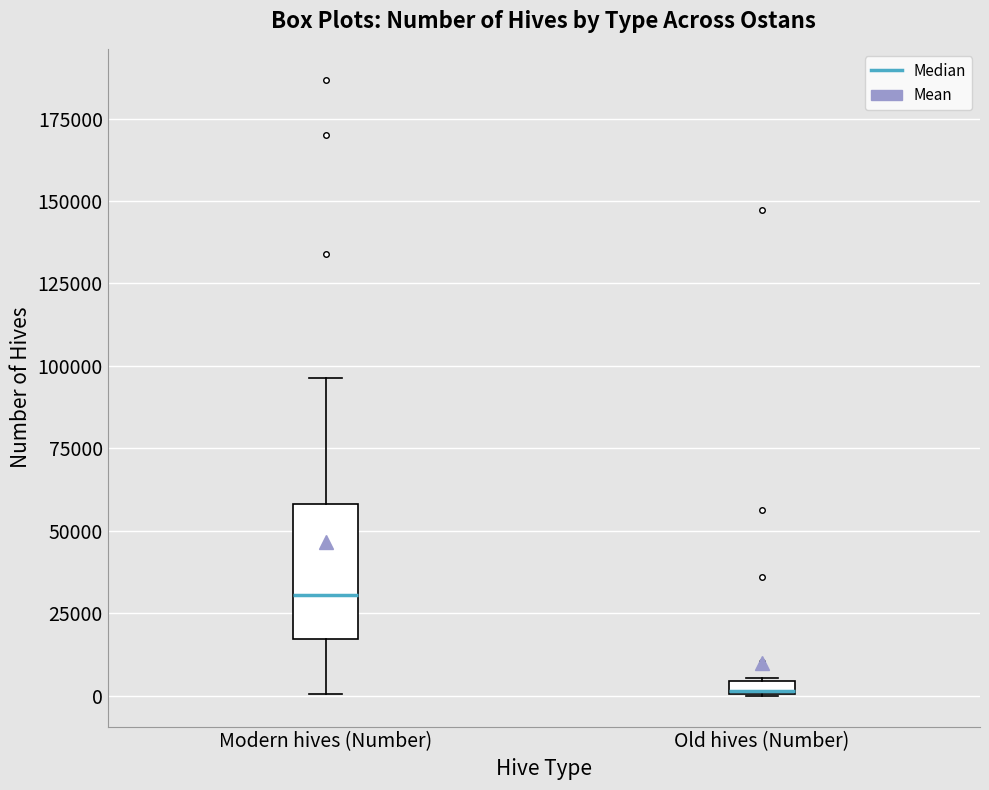

Which box is the tallest, from its lower edge to its upper edge?

Modern hives (Number)